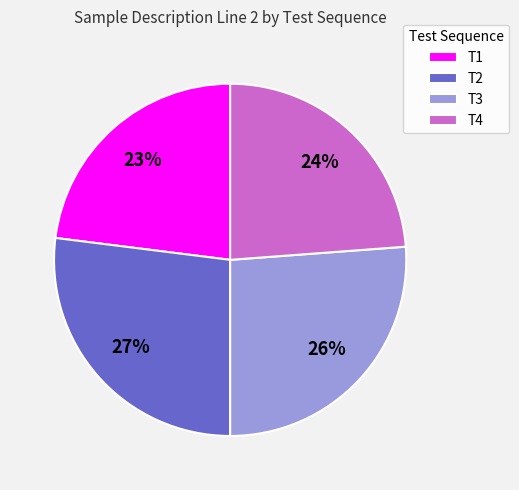

Is there any slice that represents more than half of the pie?

No